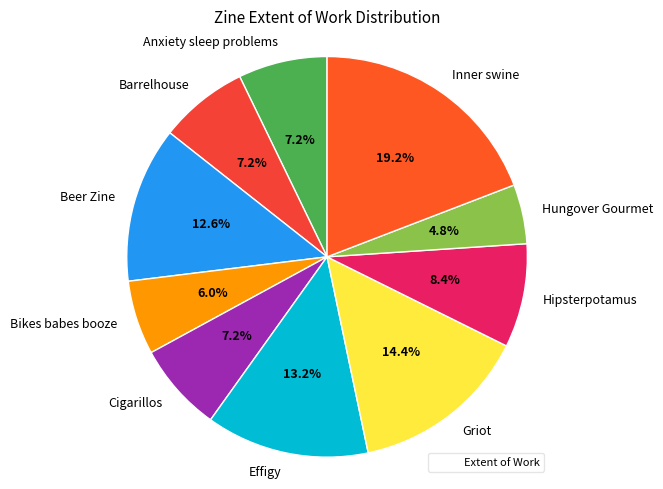

Which has a higher value, Hipsterpotamus or Griot?

Griot